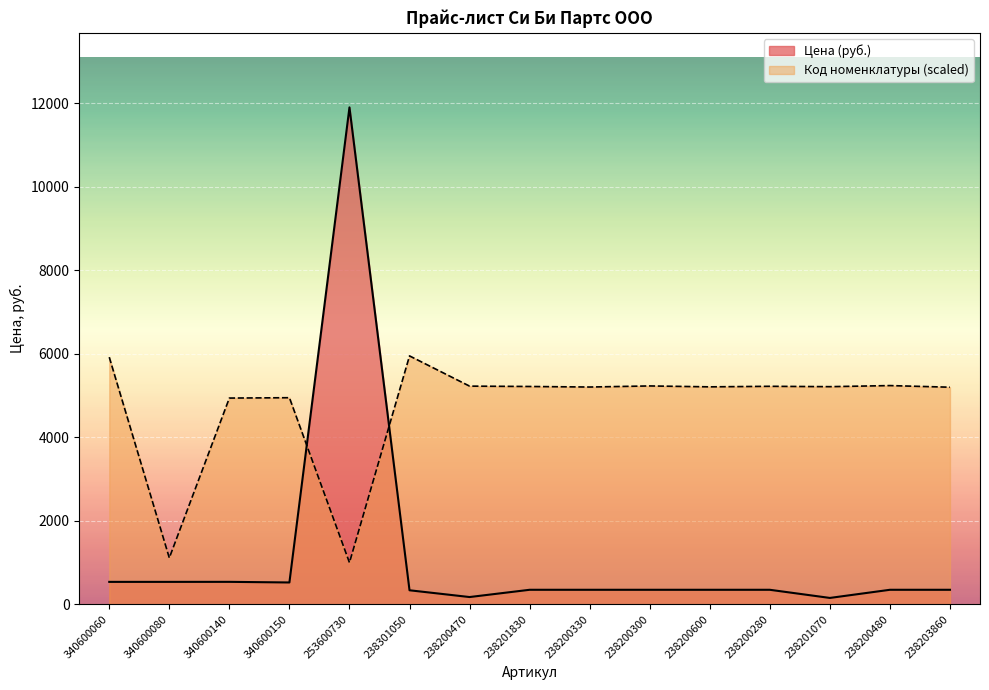

Where is the first local maximum for Код номенклатуры?

340600150